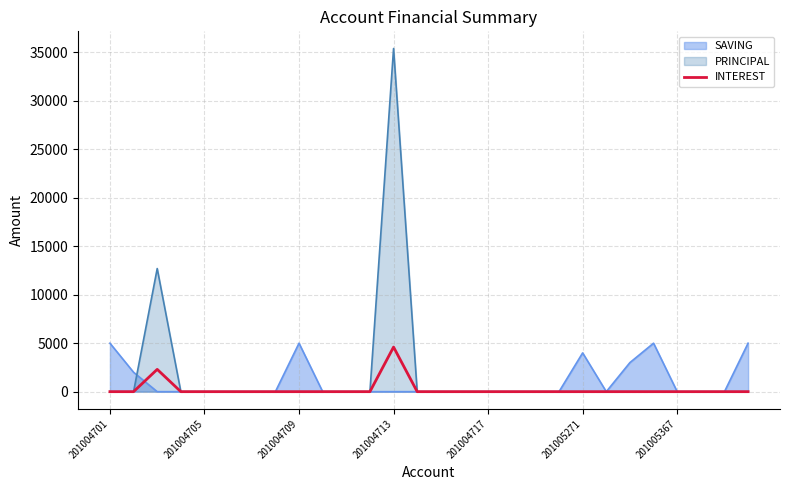

Count the number of data series in this chart.

3